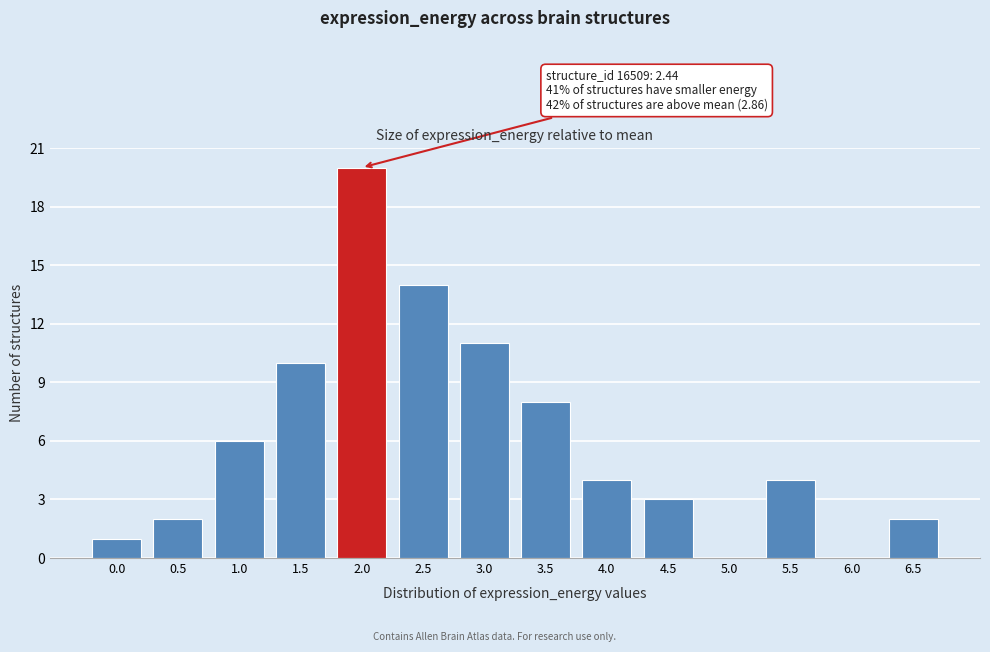

Reading left to right, extract all data points from this chart.

0.0=1	0.5=2	1.0=6	1.5=10	2.0=20	2.5=14	3.0=11	3.5=8	4.0=4	4.5=3	5.0=0	5.5=4	6.0=0	6.5=2